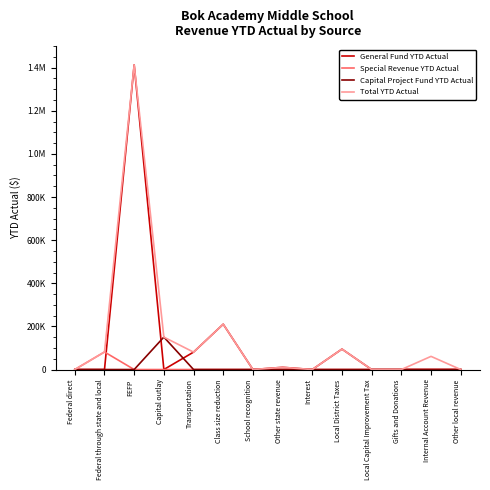

Does the chart have visible grid lines?

No